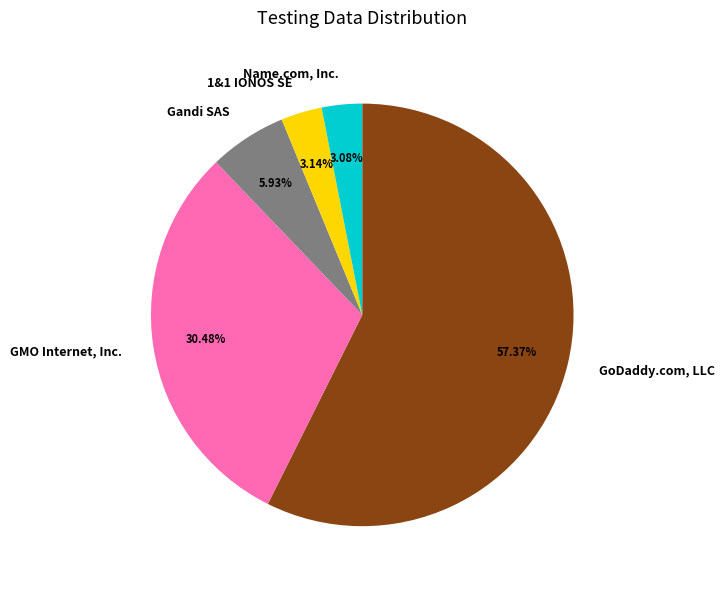

What portion of the pie excludes Gandi SAS?

94.1%